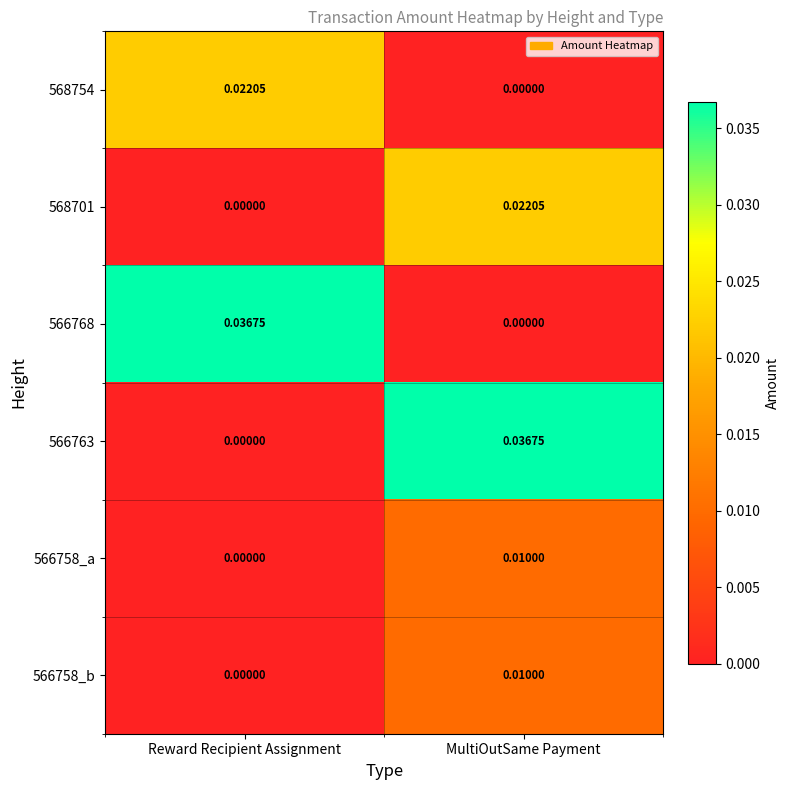

How many series are shown in this chart?

6